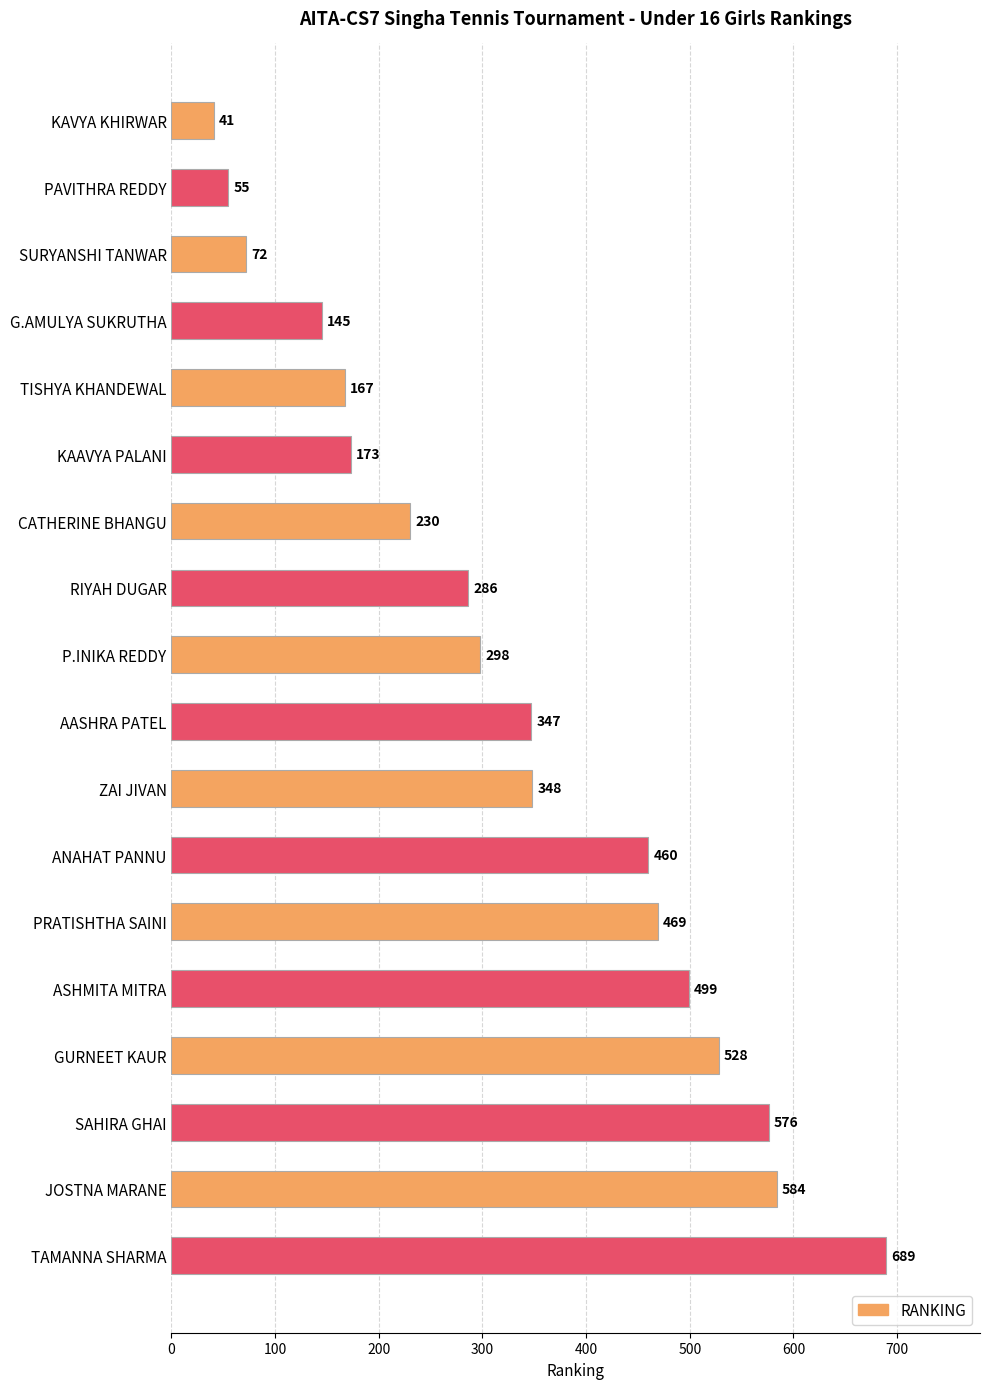

Where is the data nearest to the value 365?

ZAI JIVAN